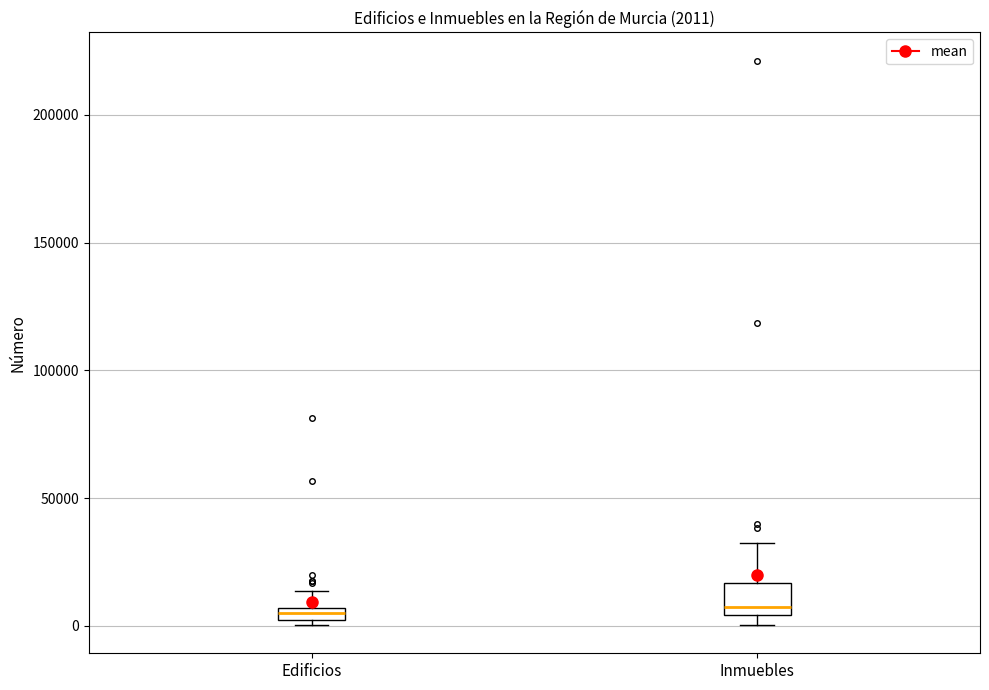

Comparing the boxes themselves (not the whiskers), which one is the tallest?

Inmuebles